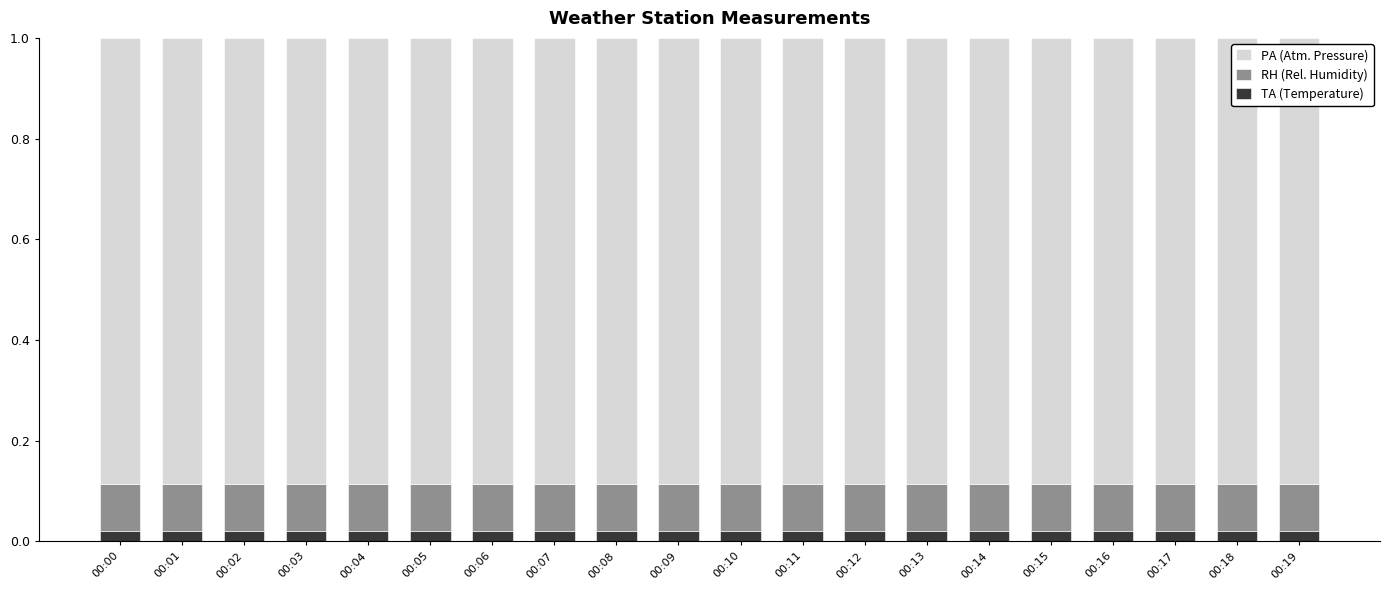

What is the total value across all series at 00:00?

1.0